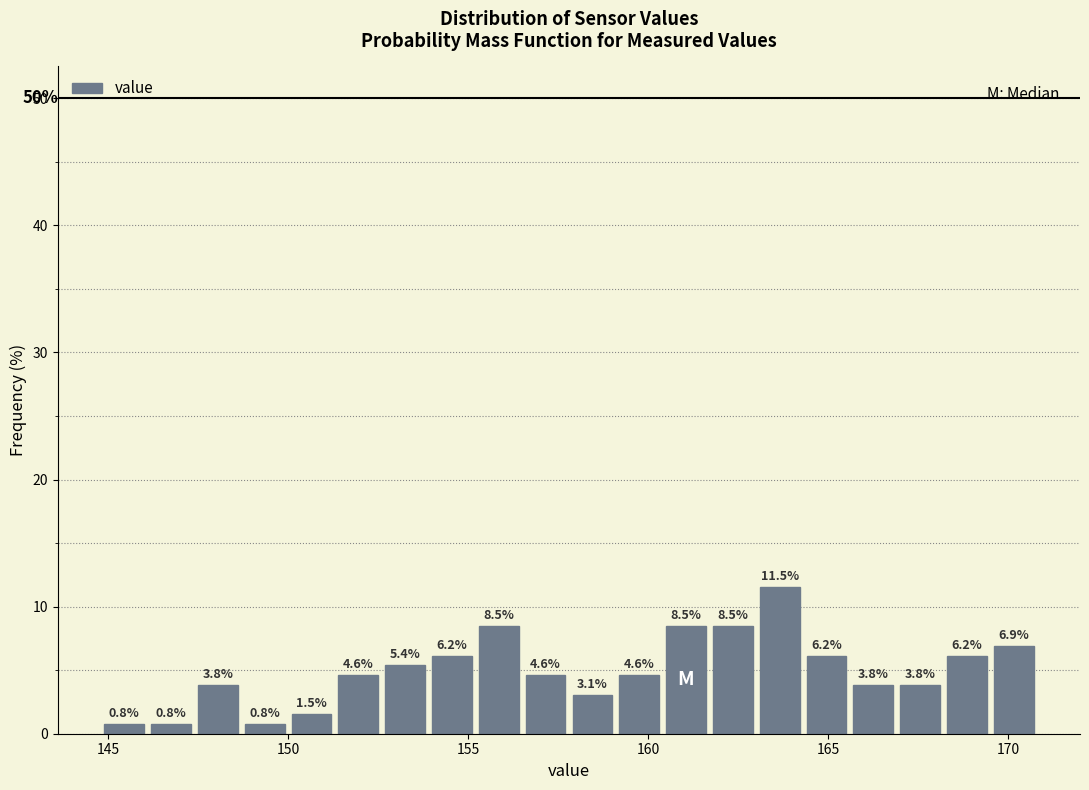

Around what value on the x-axis is the tallest bar? Give the approximate position of its centre, as read against the axis.

163.5